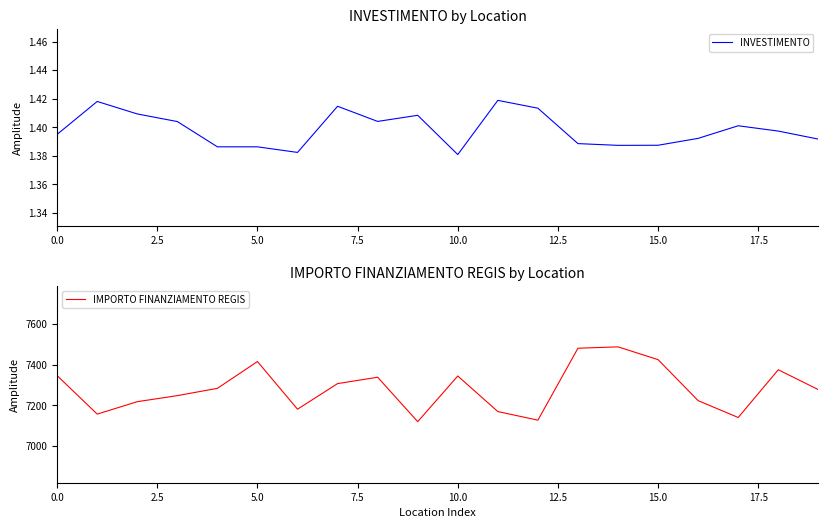

True or false: INVESTIMENTO has a value of 0.8 at 10.0.

False